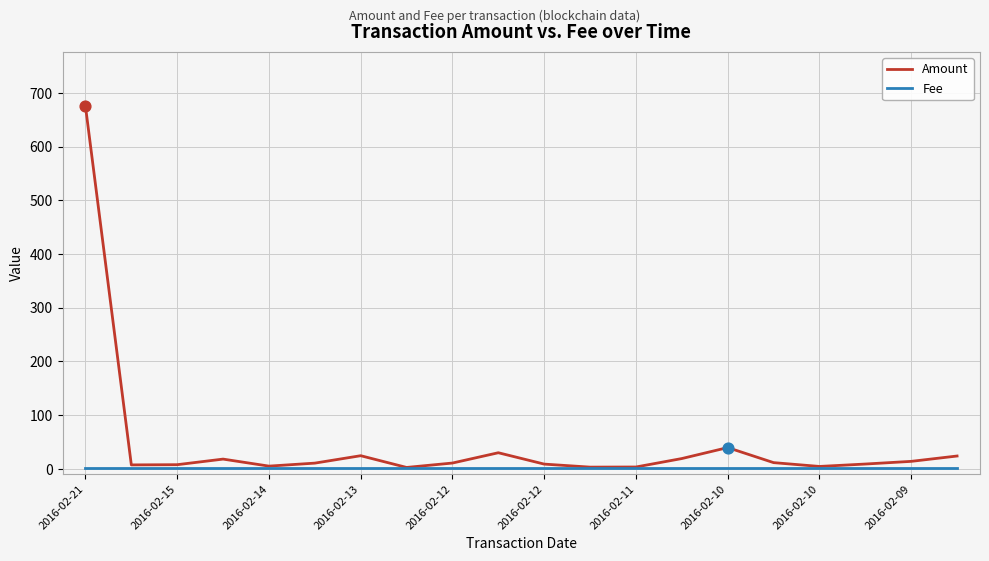

What is the maximum value for Amount?

675.0